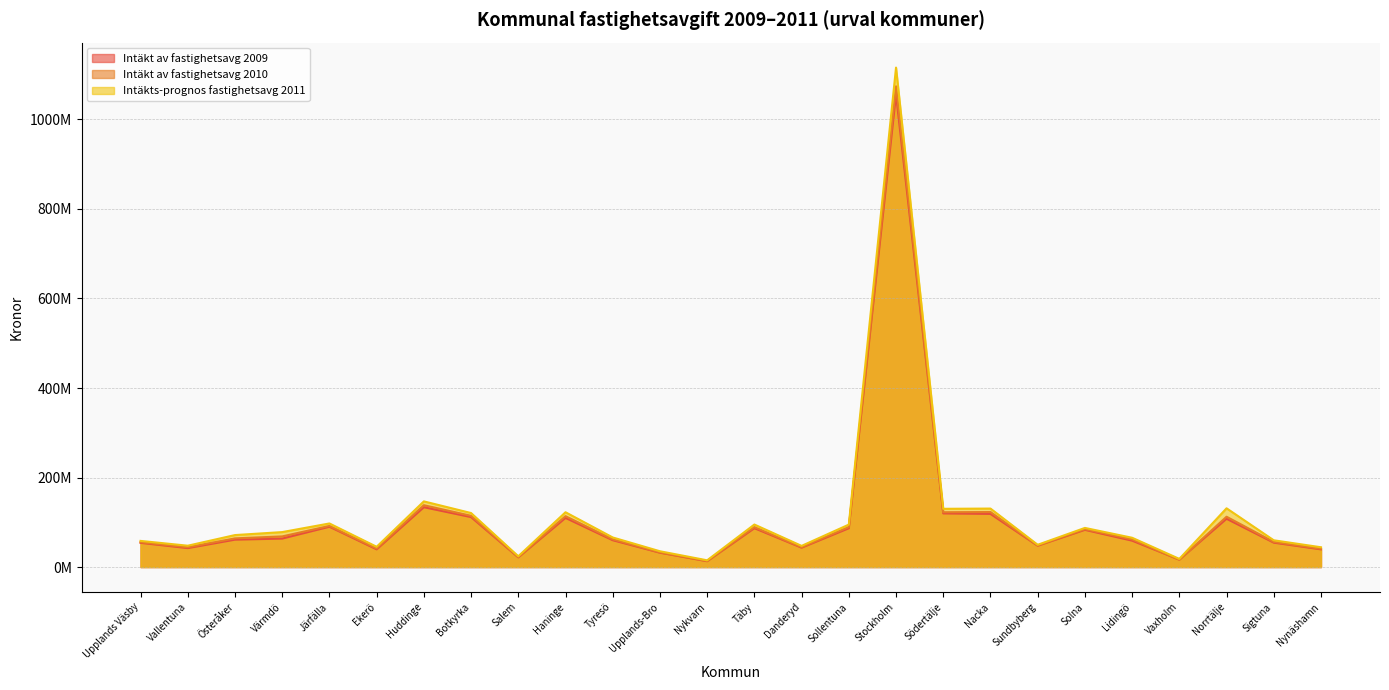

Is it true that Intäkt av fastighetsavg 2010 equals 89239941.7 at Täby?

True